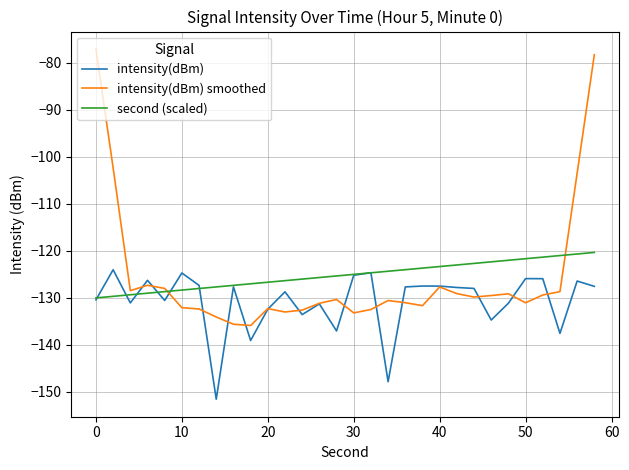

Rank the series by their maximum value, from highest to lowest.

intensity(dBm) smoothed, second (scaled), intensity(dBm)